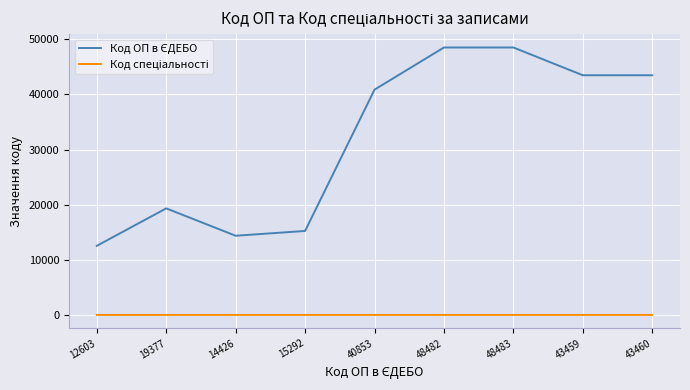

Which series has the largest range (max minus min)?

Код ОП в ЄДЕБО